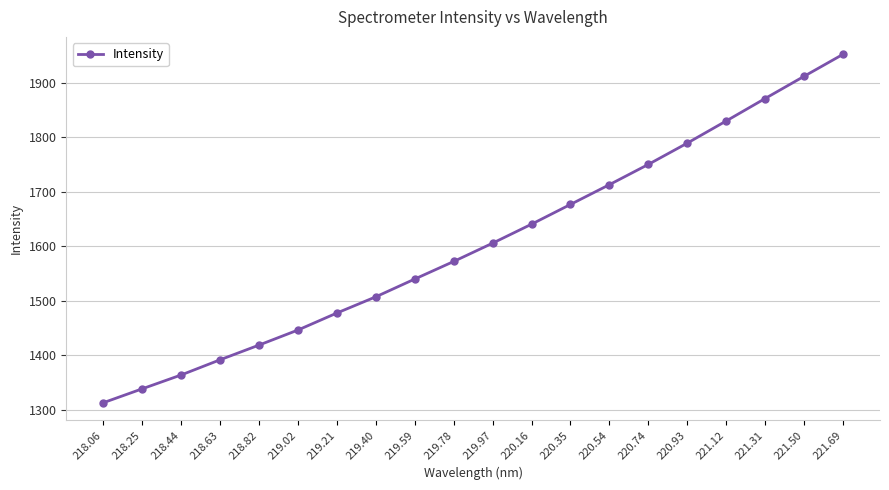

Which label corresponds to the largest value in the chart?

221.69